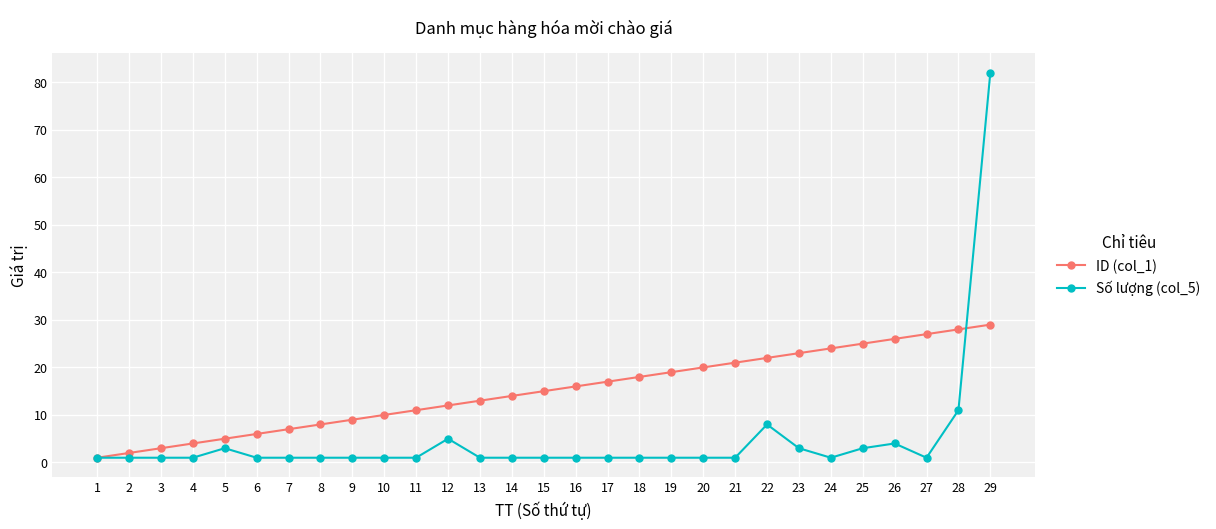

Which category has the lowest value in the ID (col_1) series?

1